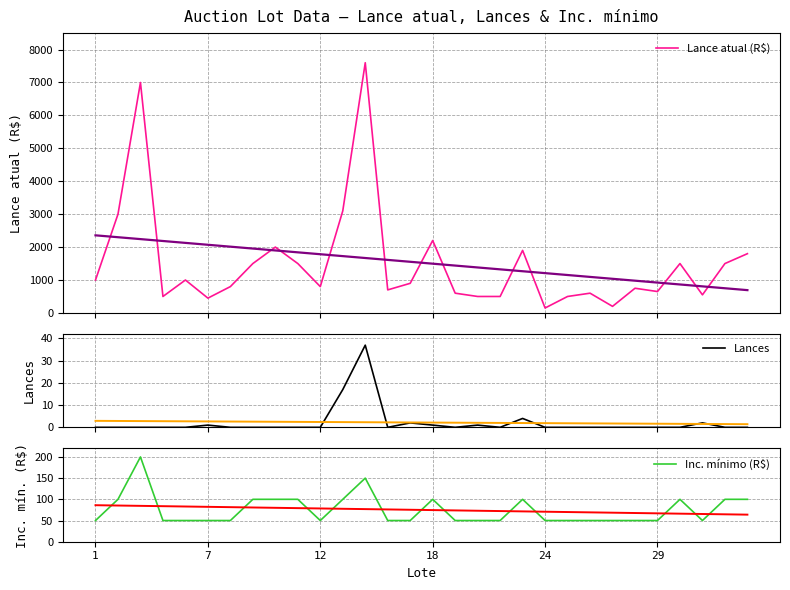

What is the difference between the second highest and minimum values in the Lance atual (R$) series?

6850.0